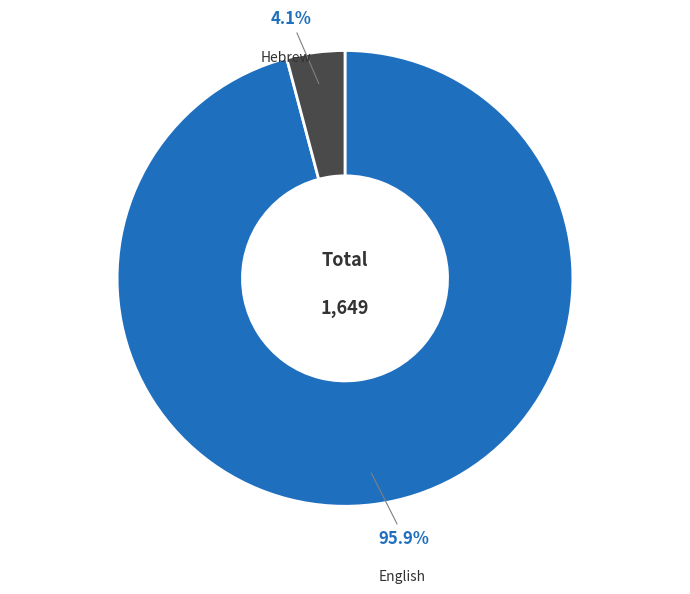

What is the smallest slice in the pie chart?

Hebrew